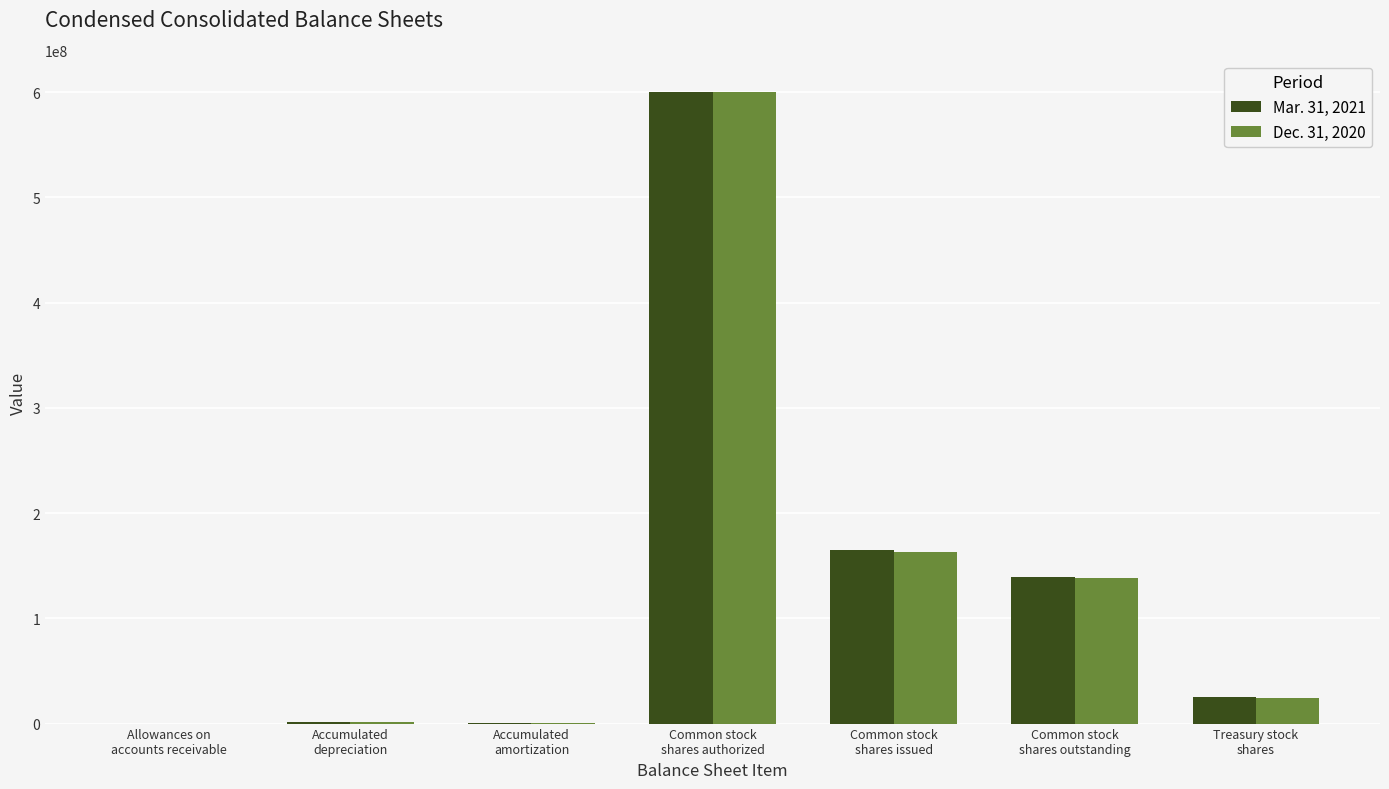

Count the number of categories in the chart.

7